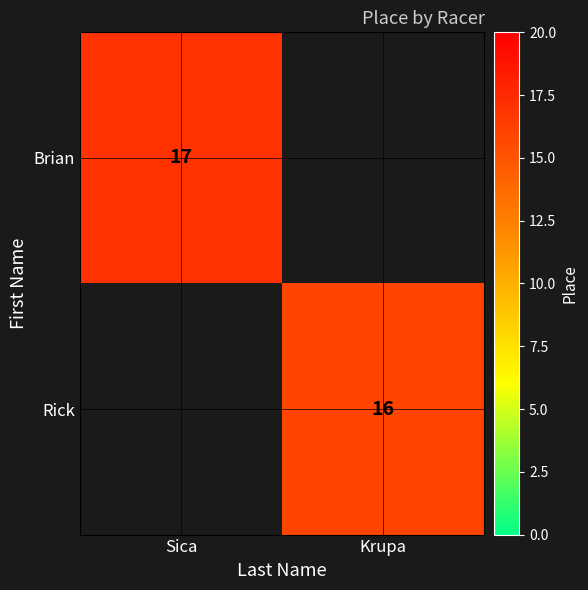

Is it true that Rick equals 9 at Krupa?

False